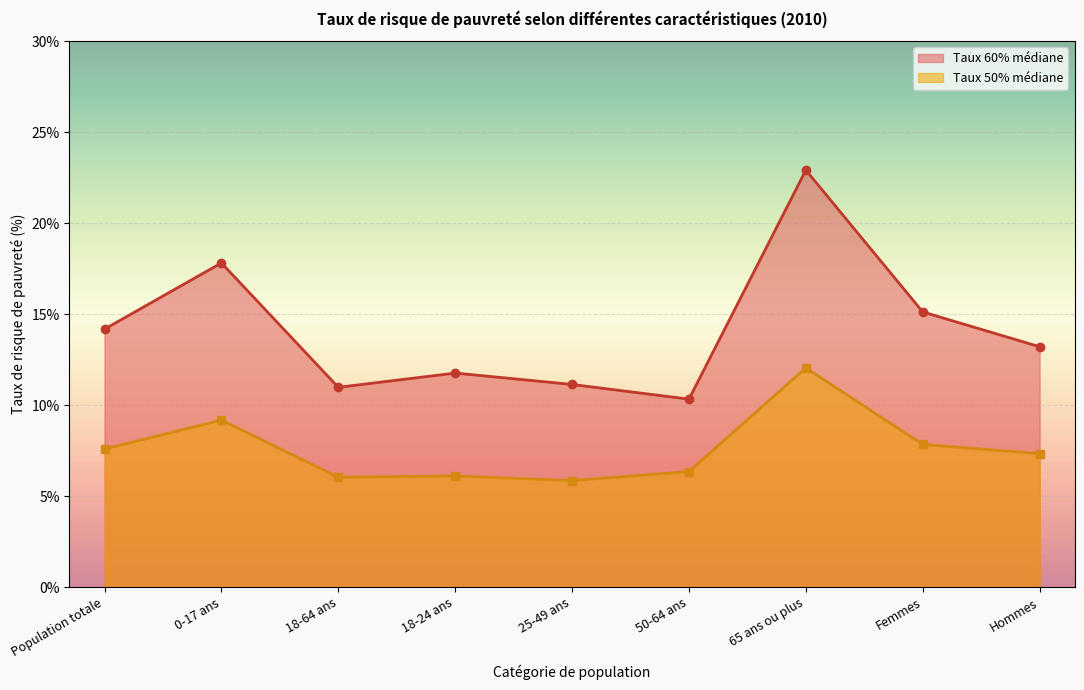

The 18-64 ans (60% médiane) series shows 15.2 at Hommes. True or false?

False